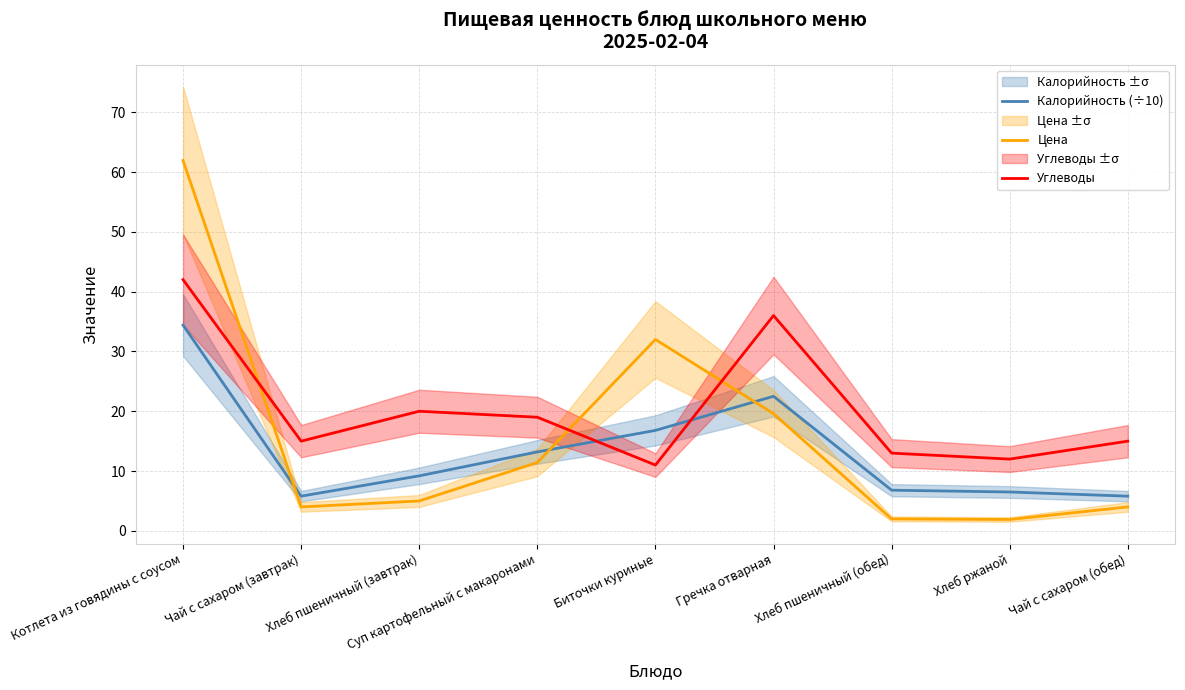

Rank the series by their average value, from highest to lowest.

Углеводы, Цена, Калорийность (÷10)